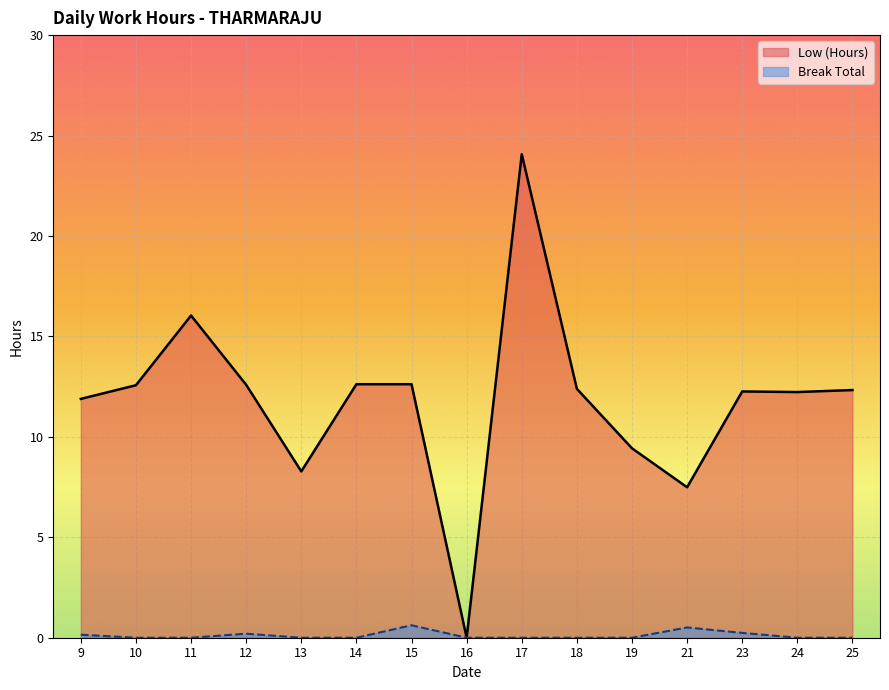

What is the highest value of the Break Total series?

0.6